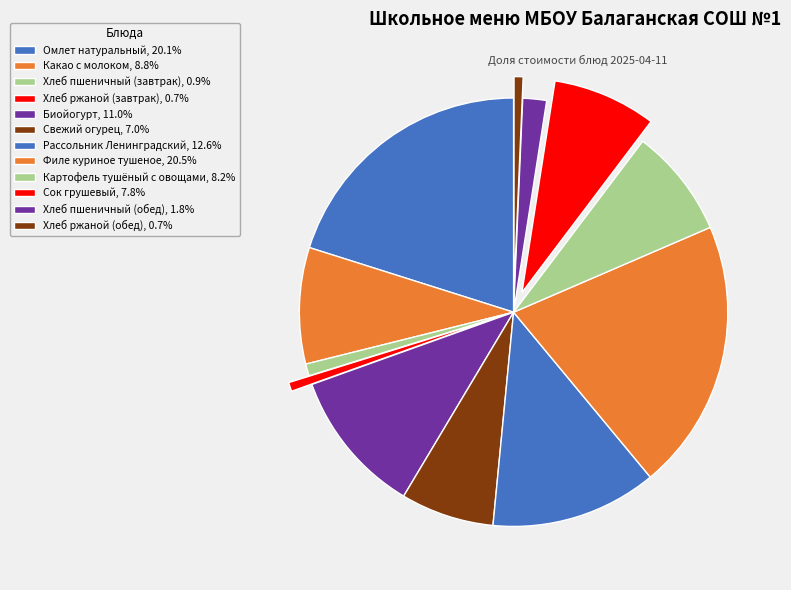

To the nearest percent, what percentage of the pie is Омлет натуральный?

20%